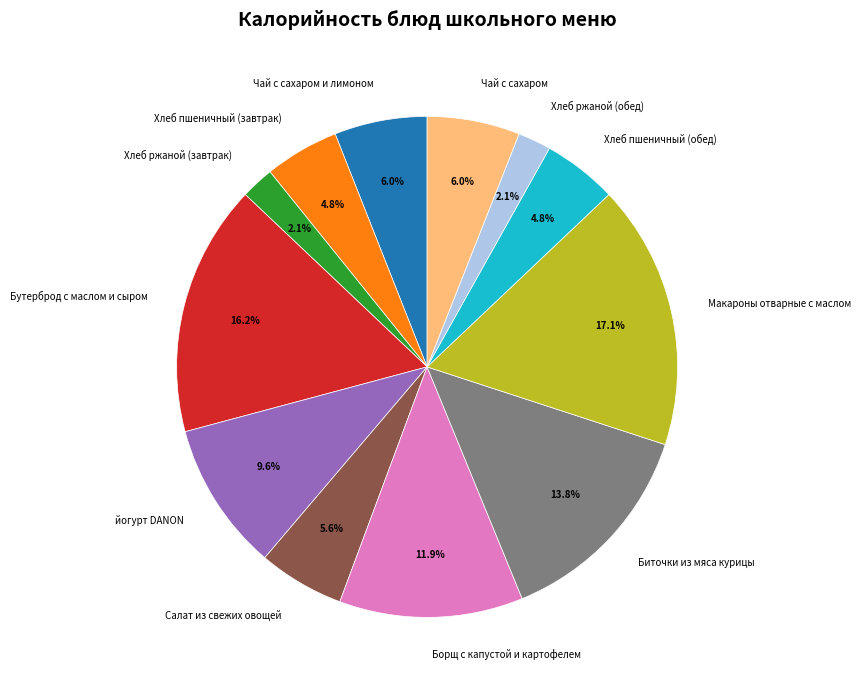

What is the largest slice in the pie chart?

Макароны отварные с маслом